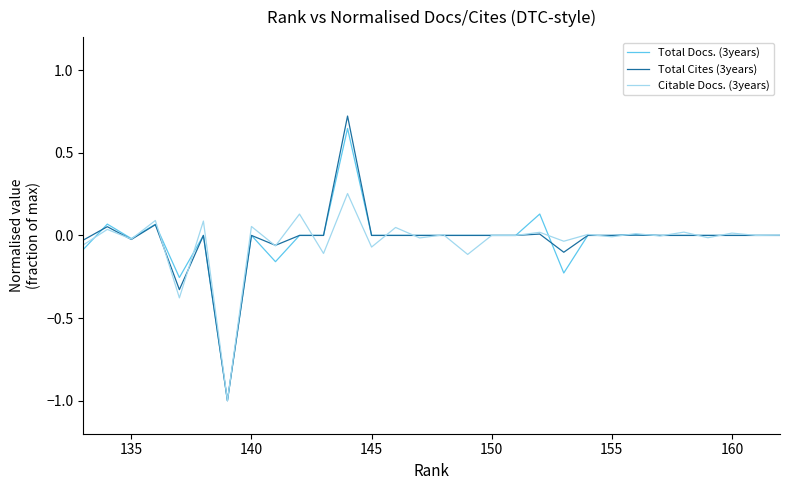

How many values in the Citable Docs. (3years) series exceed 0?

14